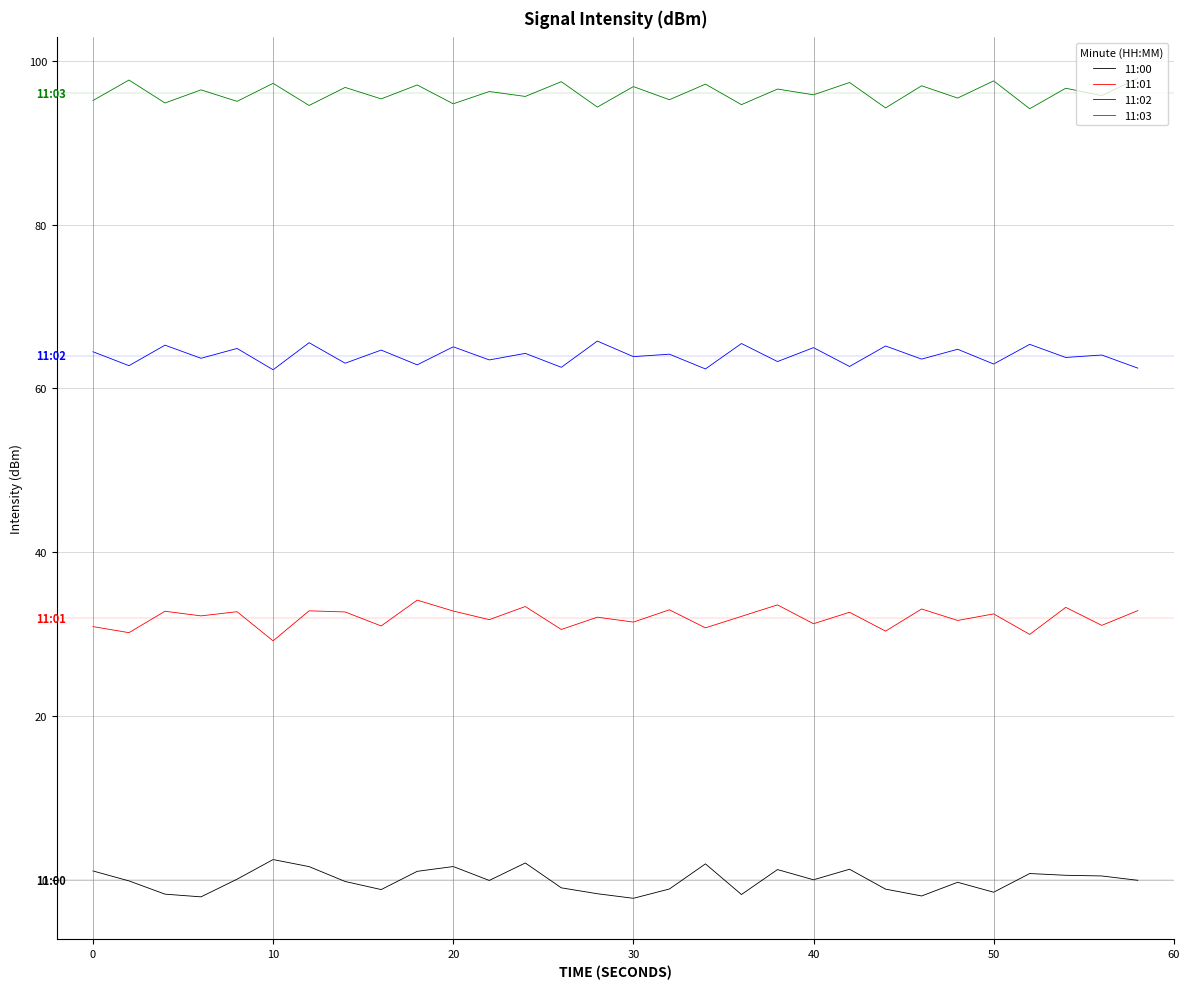

What is the maximum value for 11:02?

65.8